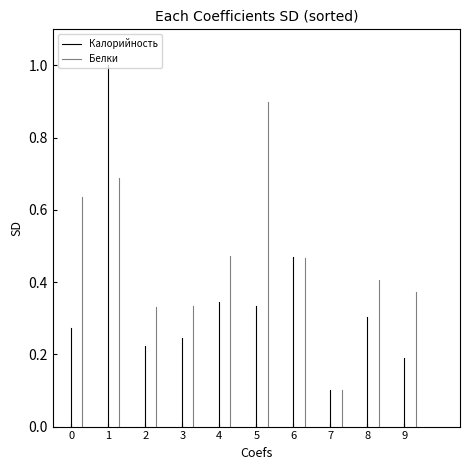

At which category is the sum across all series the highest?

1